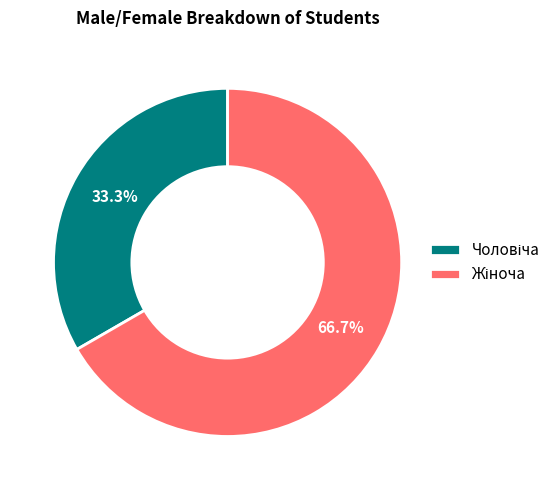

Is there a majority slice in this chart?

Yes